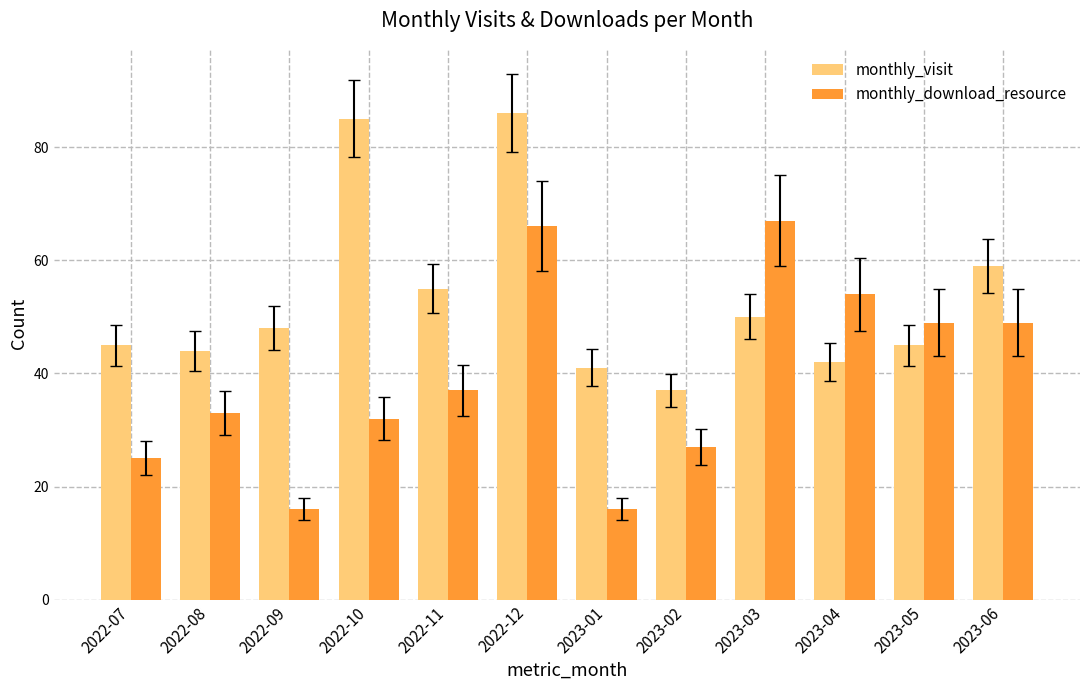

What is the difference between the maximum and minimum values in the monthly_download_resource series?

51